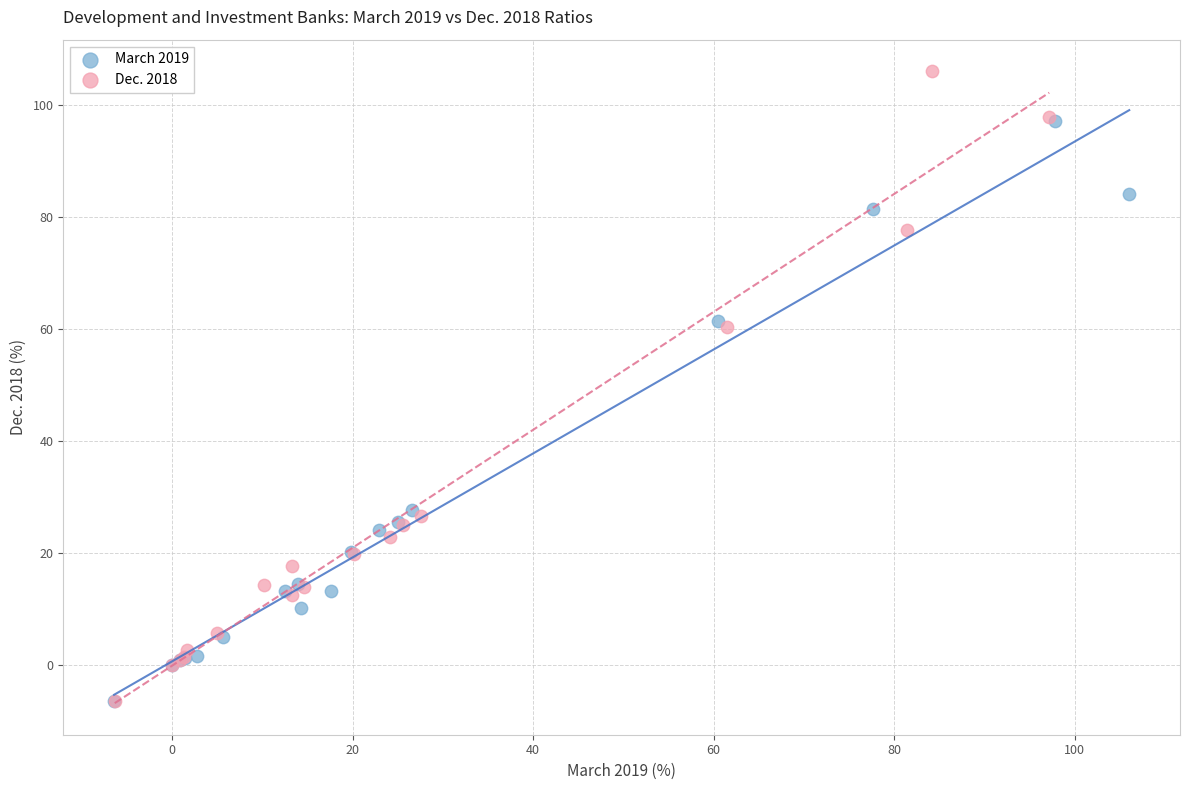

Which series has the largest Y range (max minus min)?

Dec. 2018